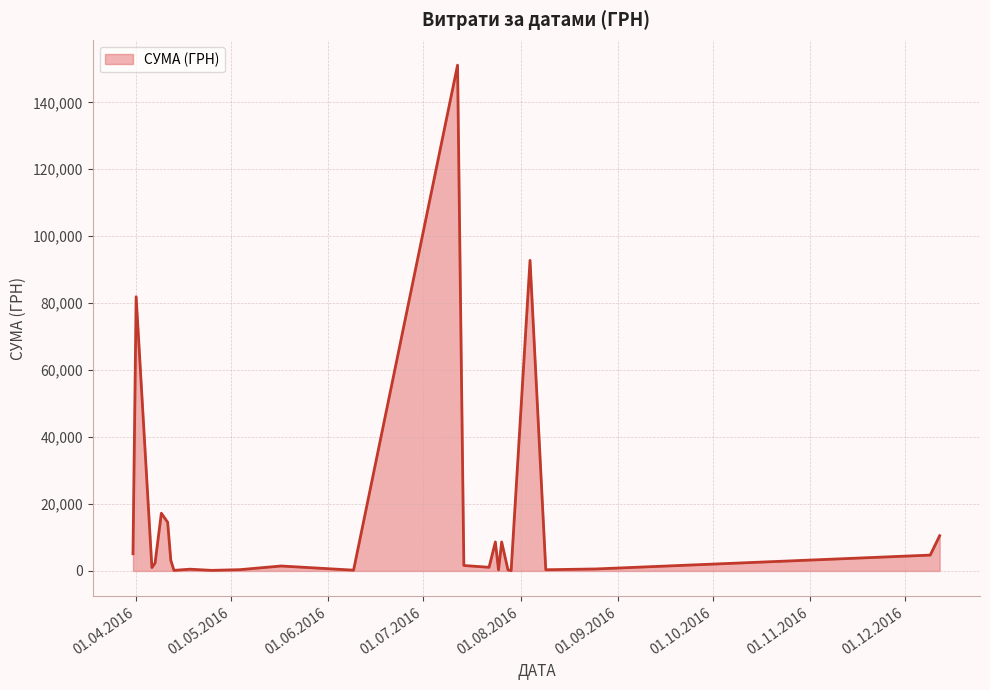

What is the greatest value displayed?

151115.9